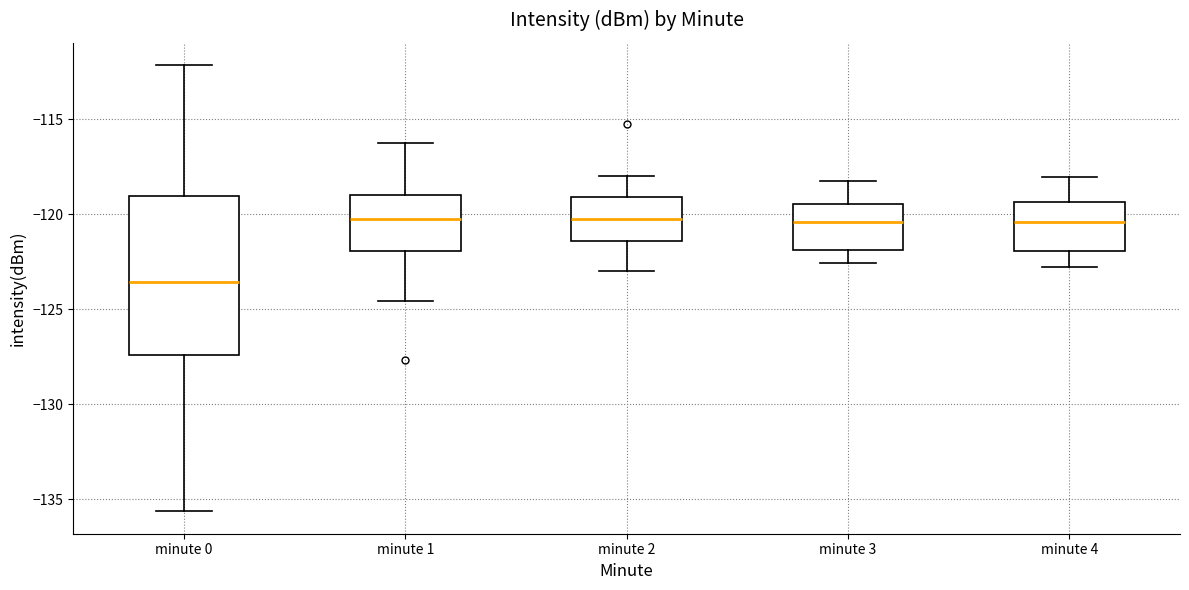

Where is the upper edge of the box for minute 3 on the y-axis? The values are not printed on the chart, so give them approximately, as read against the axis.

-119.5